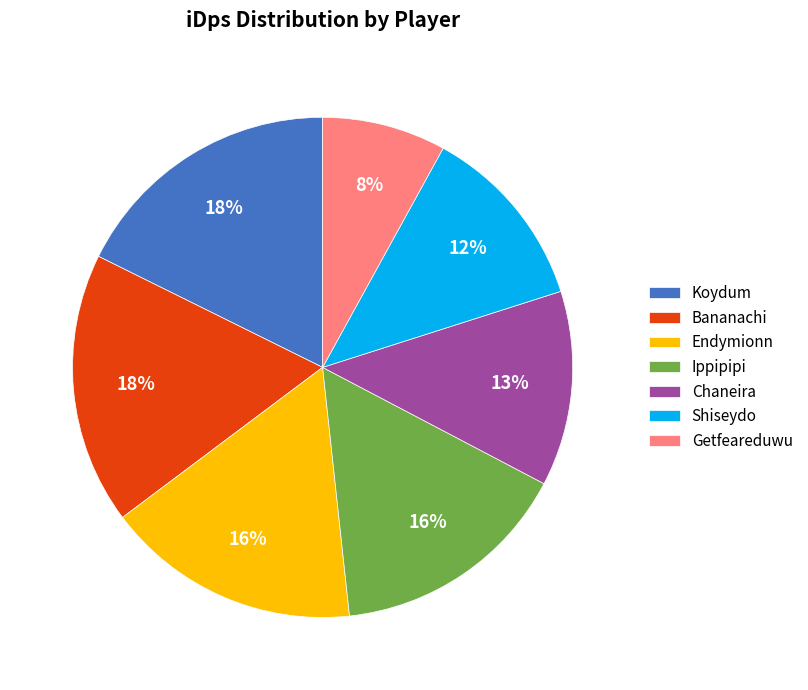

True or false: Koydum accounts for 18% of the total.

True